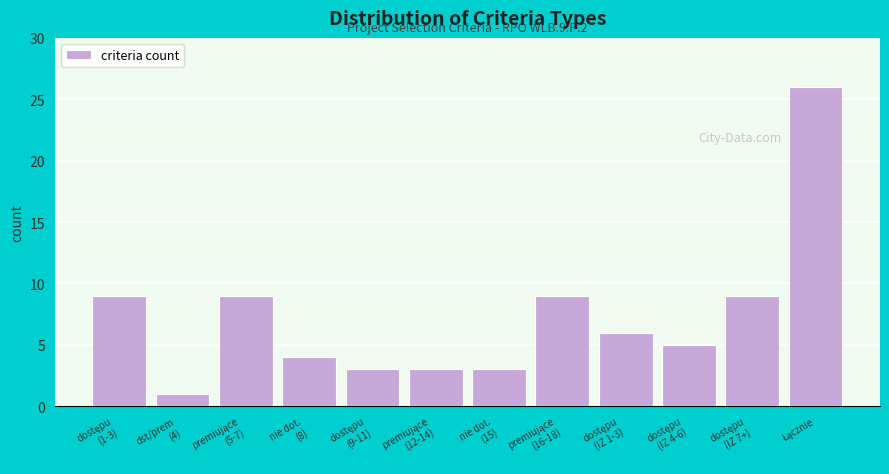

Reading left to right, extract all data points from this chart.

9	1	9	4	3	3	3	9	6	5	9	26